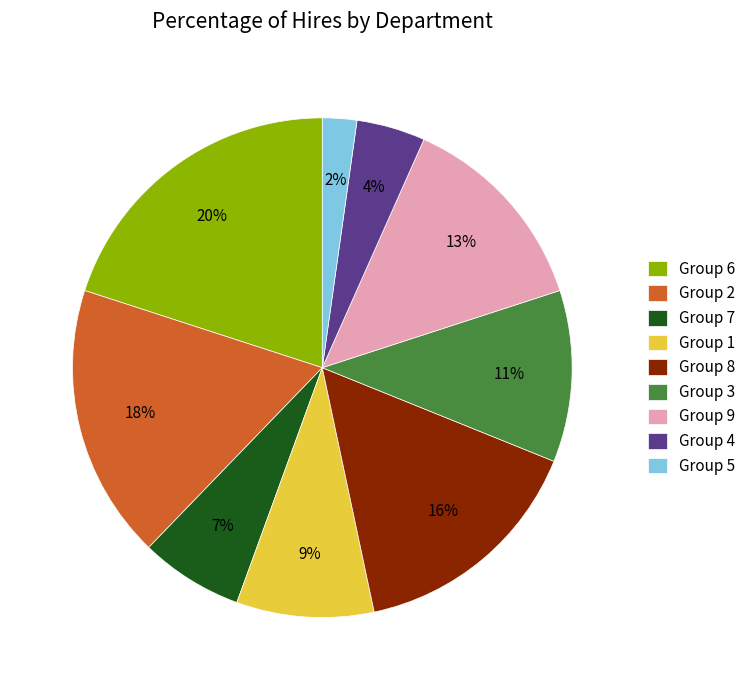

Is there a majority slice in this chart?

No